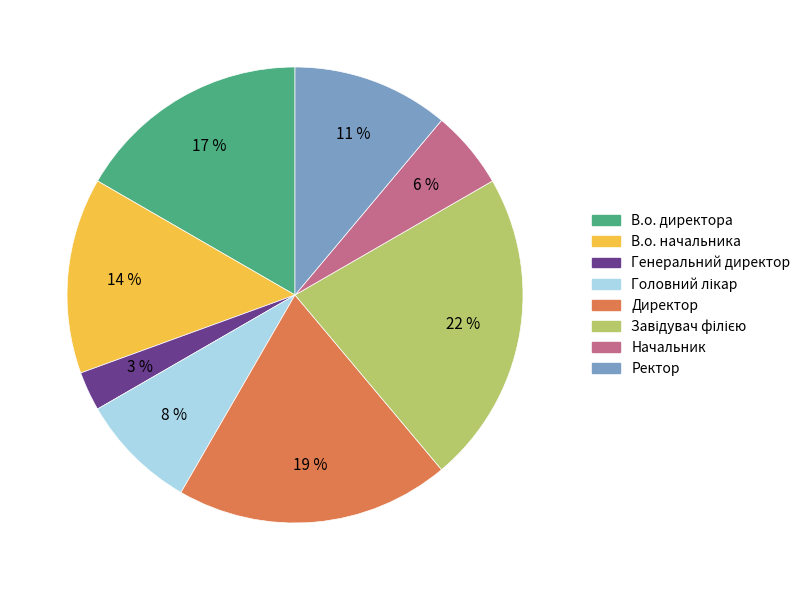

Which slice is the smallest?

Генеральний директор